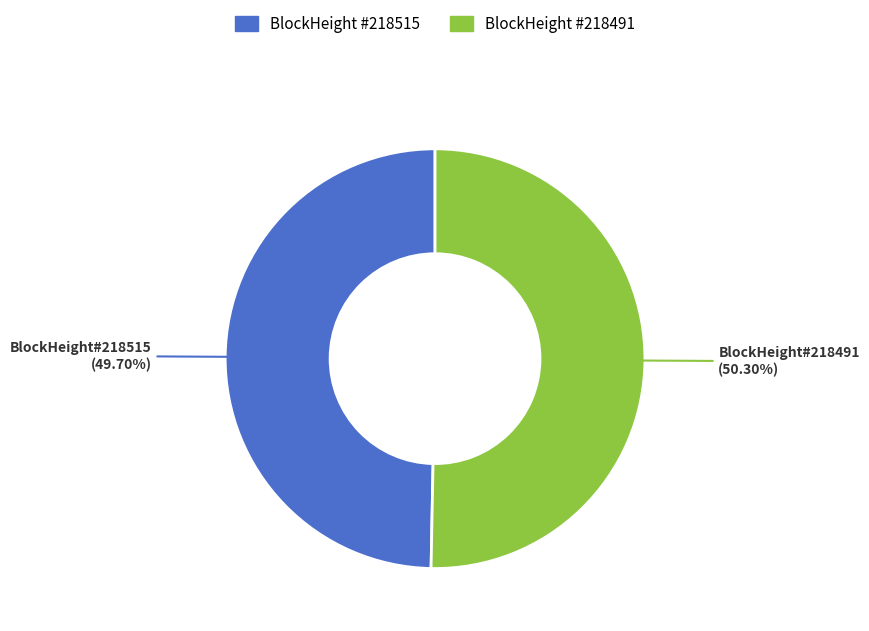

To the nearest percent, what is the average slice percentage?

50%